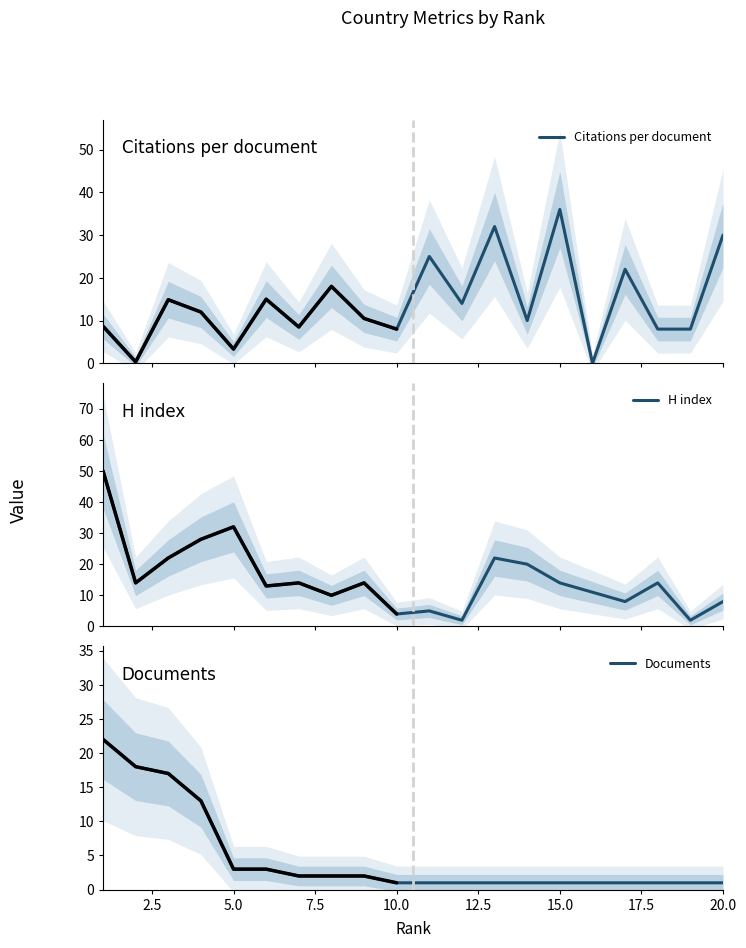

True or false: Citations per document and Documents intersect in this chart.

True